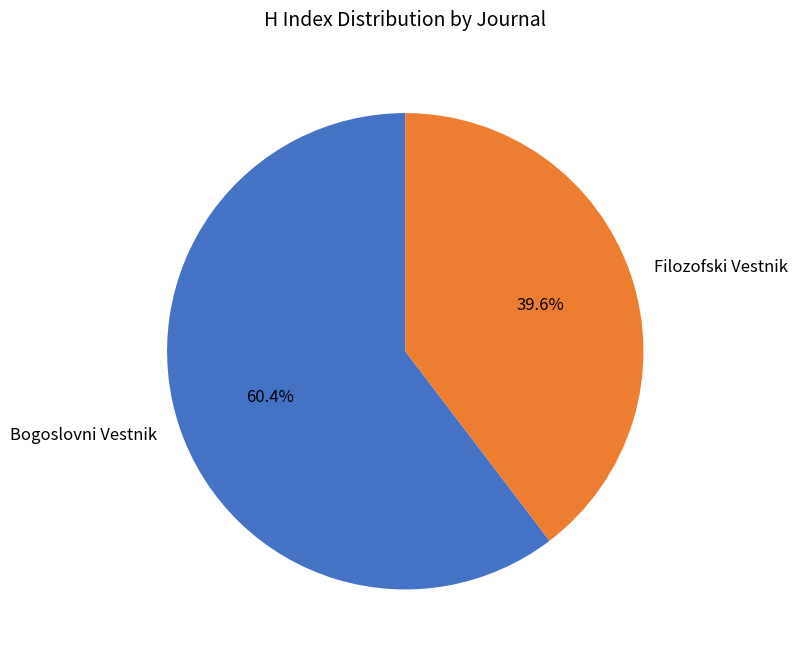

Which category has the biggest portion of the pie?

Bogoslovni Vestnik